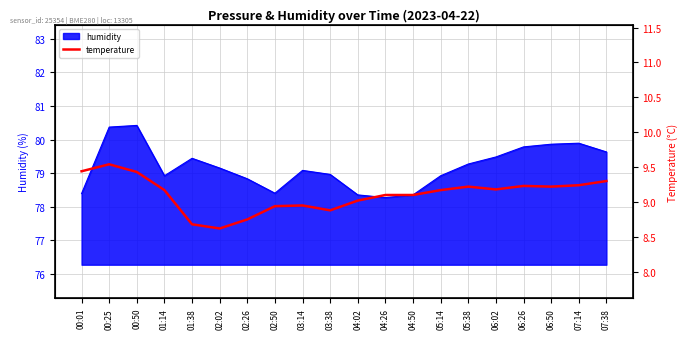

What is the minimum value shown in the chart?

8.6